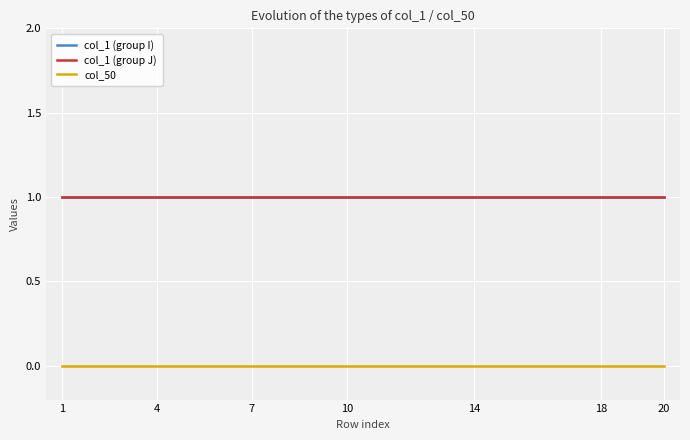

Does the chart have visible grid lines?

Yes